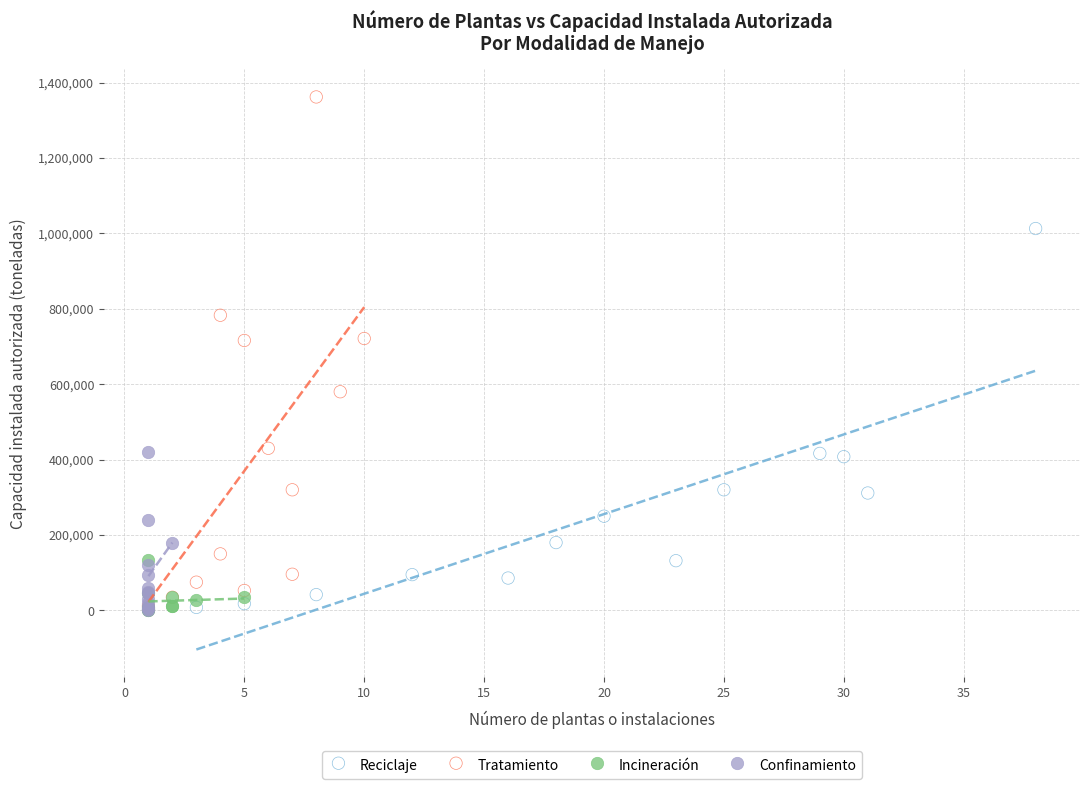

Which series contains the highest Y value?

Tratamiento